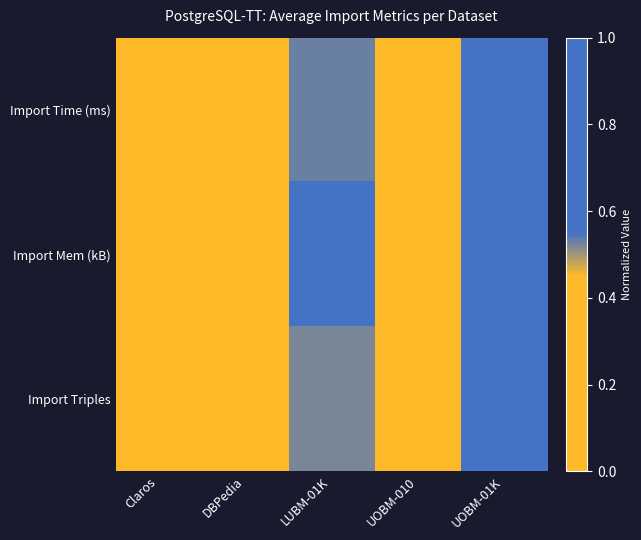

Which has a higher value, DBPedia or UOBM-01K?

UOBM-01K